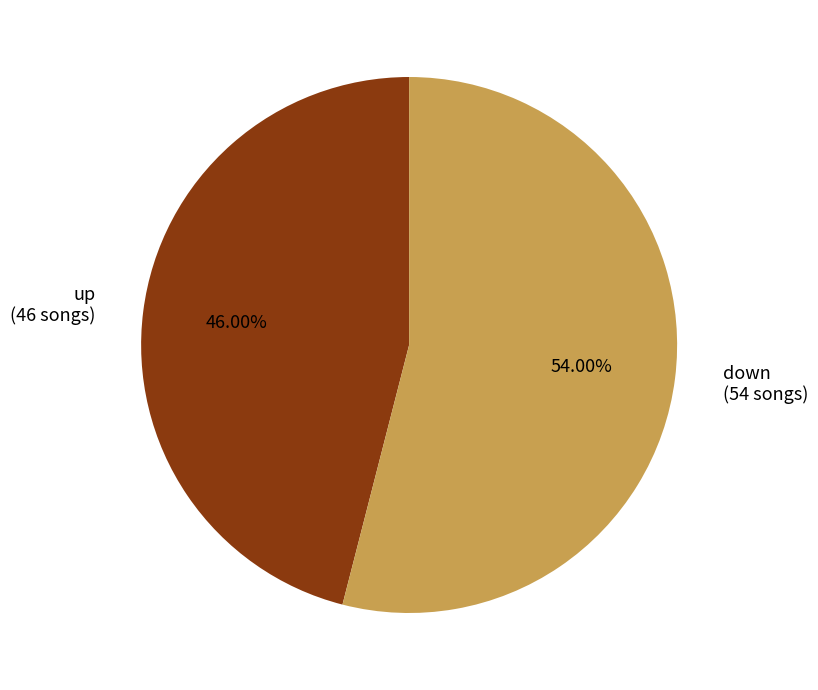

How many slices are in this pie chart?

2